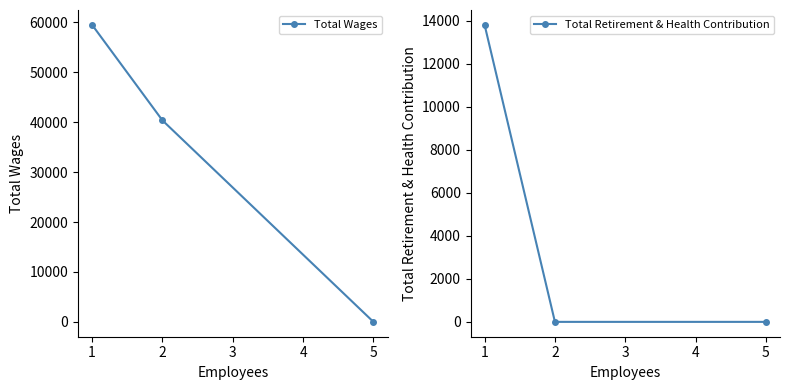

Reading left to right, extract all data points from this chart.

Total Wages: 1=59505	2=40369	5=0
Total Retirement & Health Contribution: 1=13802	2=0	5=0